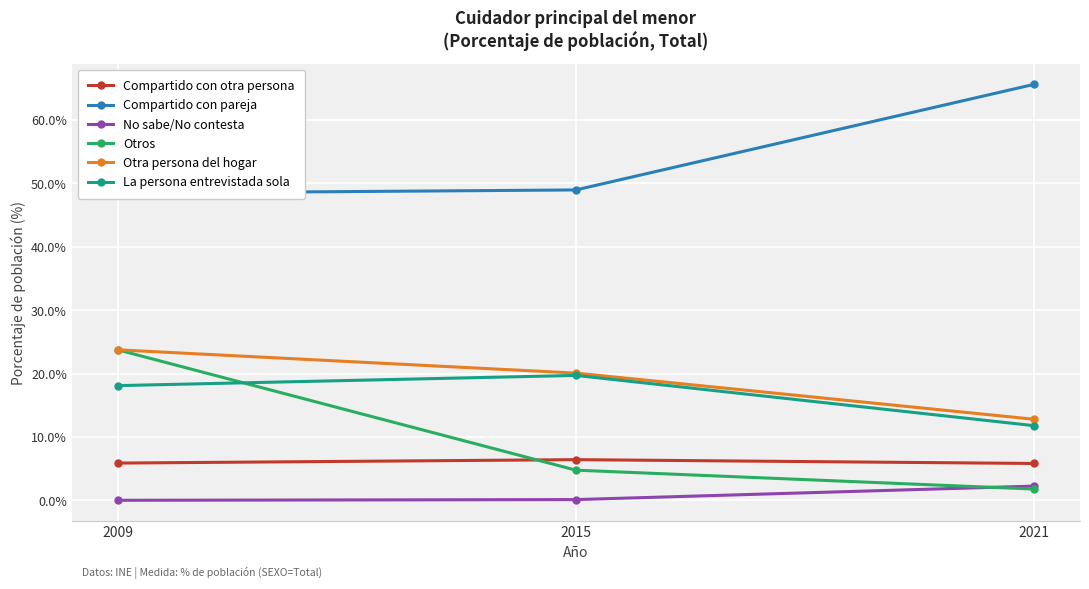

Is this an area chart (filled region under the line)?

No